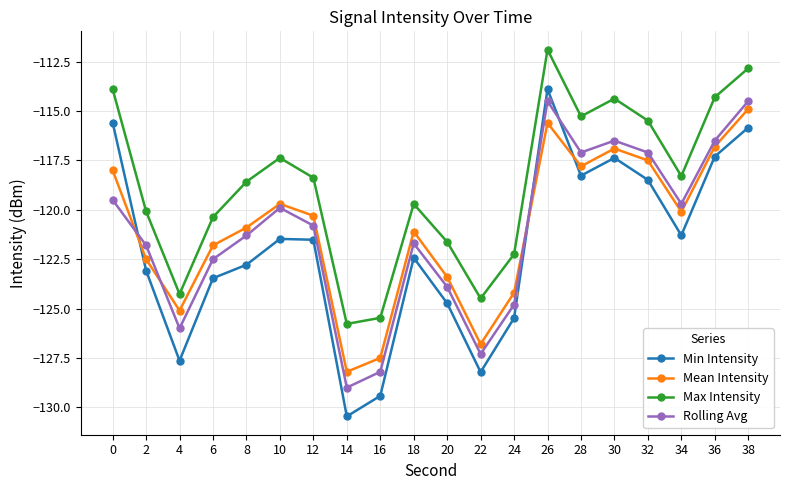

How many data points does each series have?

20